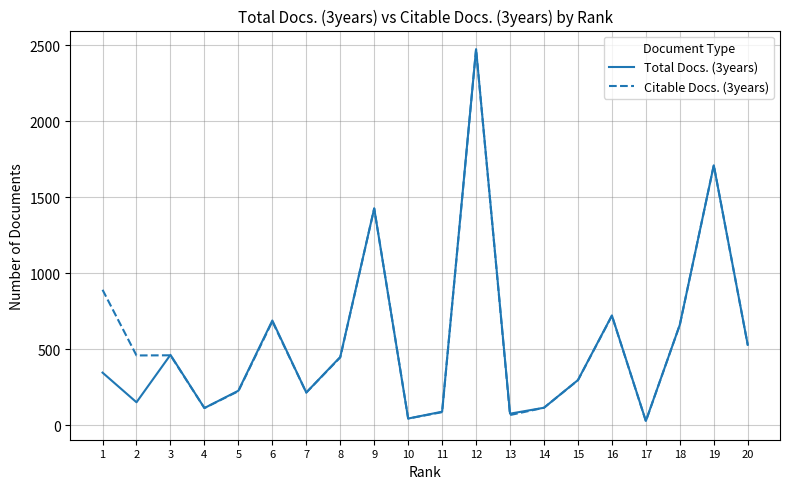

Rank the series at 1 from highest to lowest value.

Citable Docs. (3years), Total Docs. (3years)